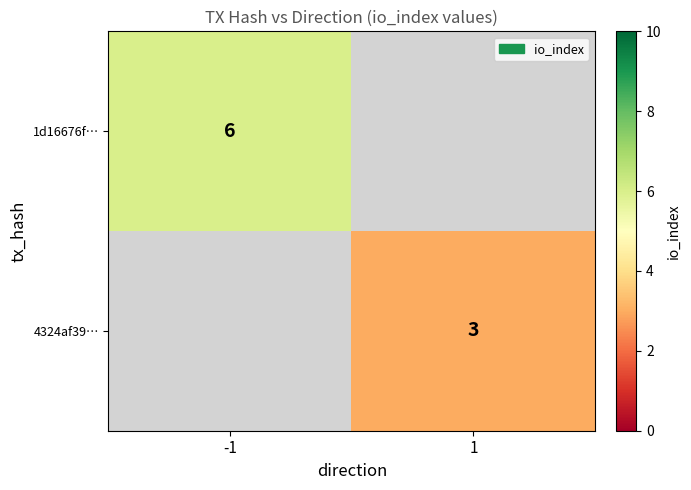

Between 1 and -1, which is larger?

-1